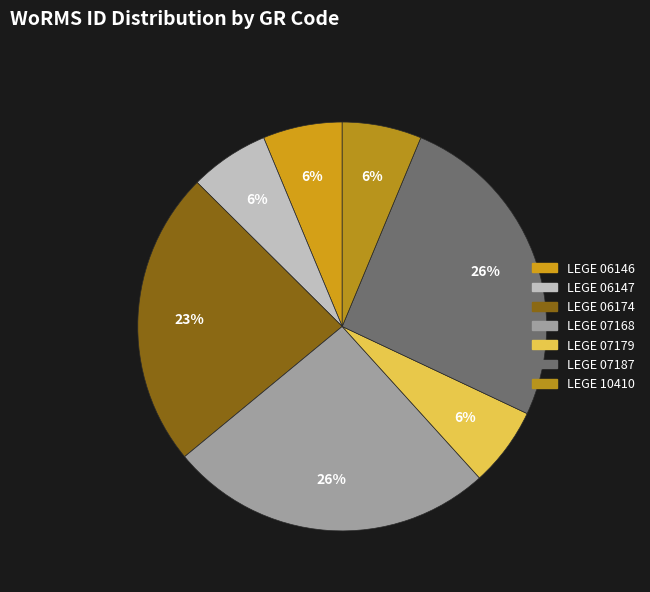

What percentage do LEGE 07179 and LEGE 06146 together represent?

12.6%